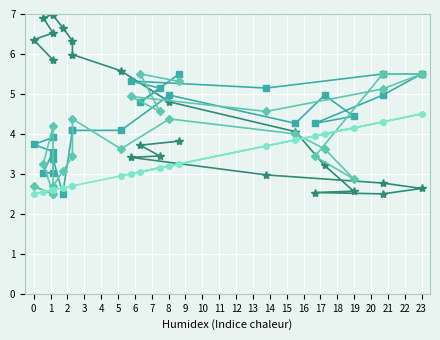

True or false: Haizearen abiadura (km/h) and Tenperartura (ºC) intersect in this chart.

True